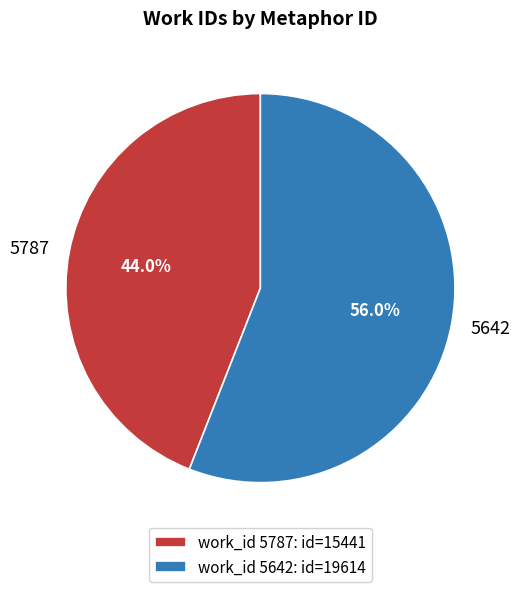

To the nearest percent, what portion does 5787 represent?

44%